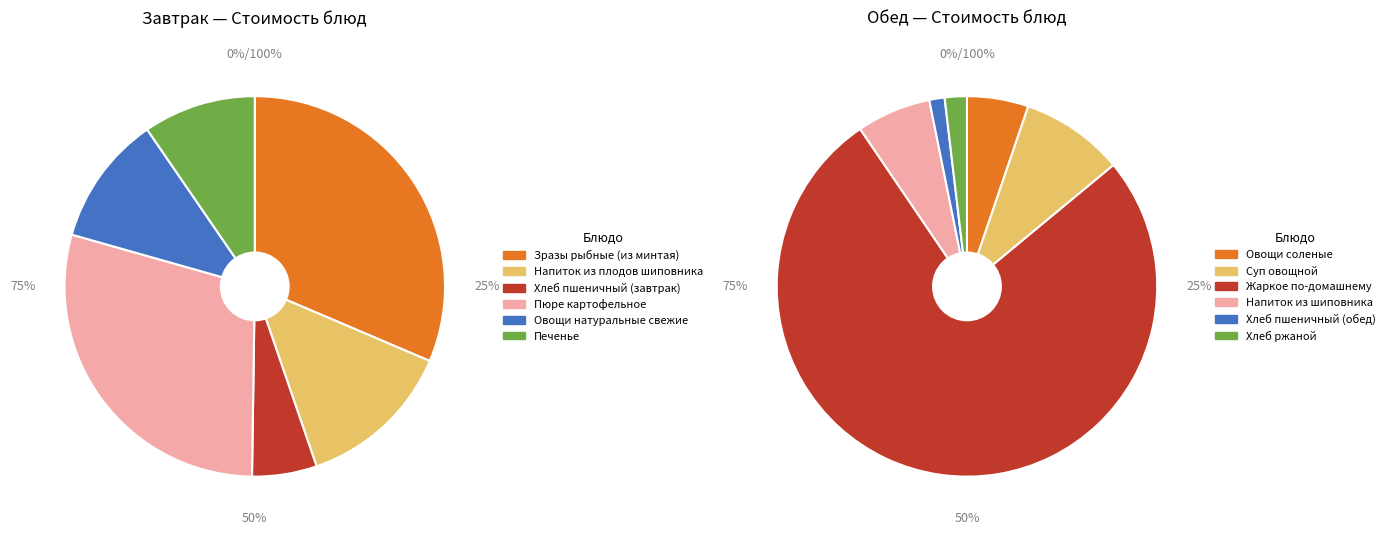

Which category accounts for the majority?

Жаркое по-домашнему